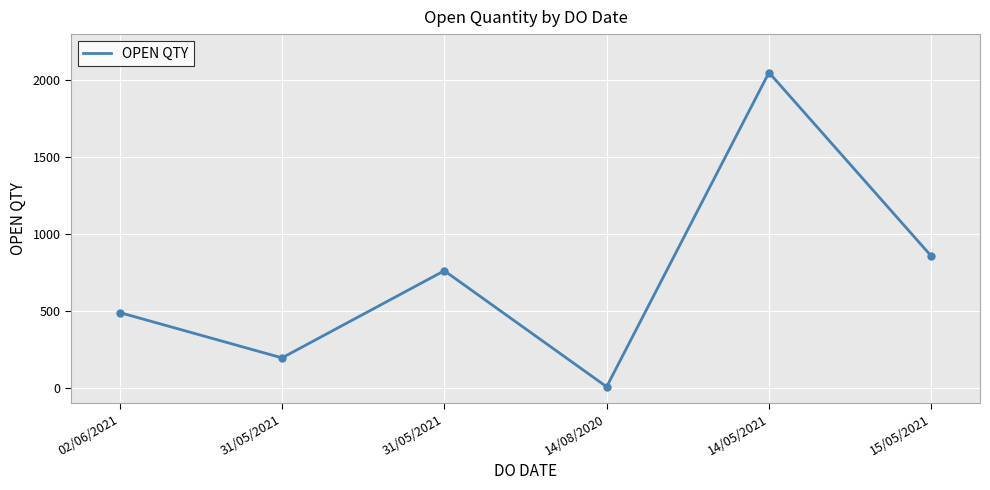

What is the change in value from 31/05/2021 to 15/05/2021?

+662